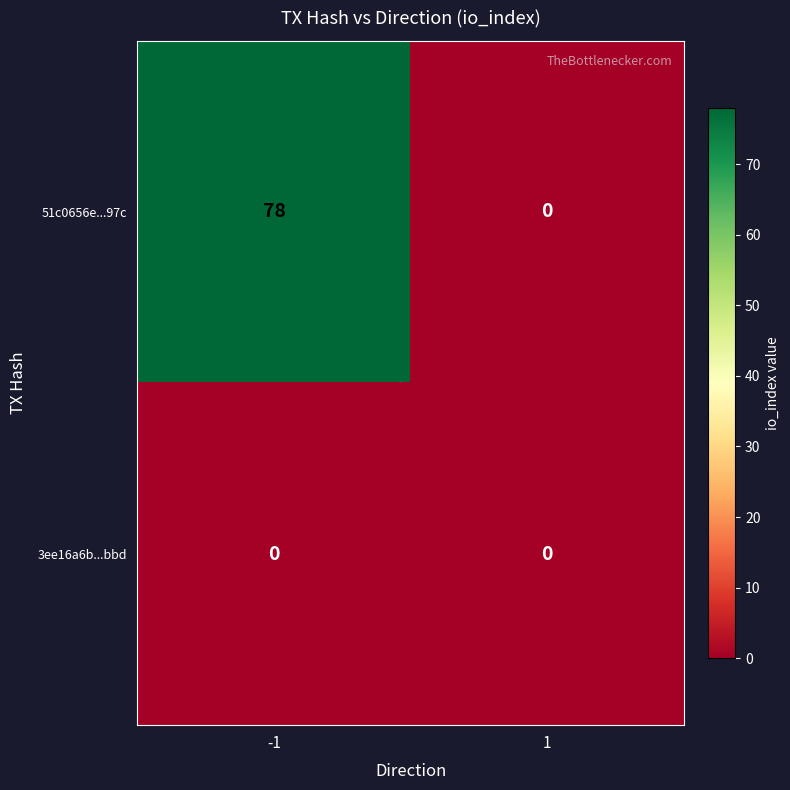

What is the greatest value displayed?

78